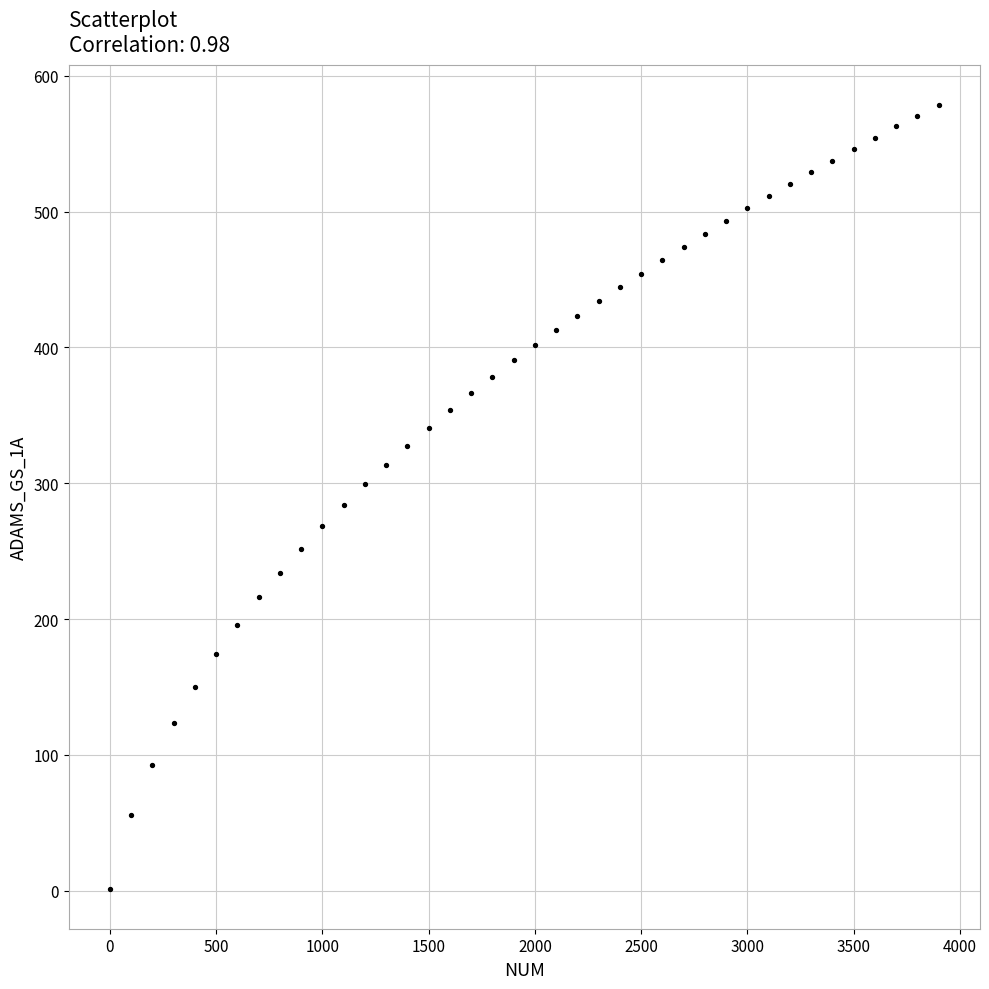

What is the range of Y values (max minus min)?

577.8